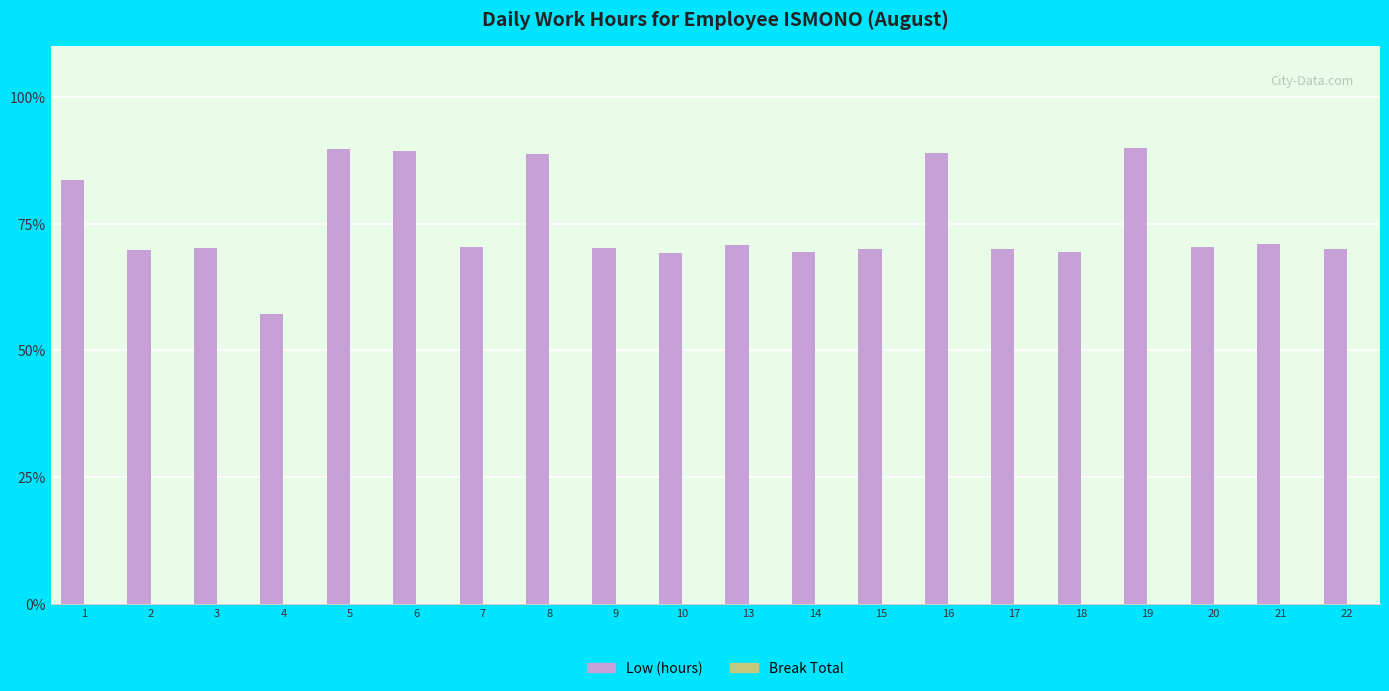

What is the value of the 5th bar from the left?

89.8